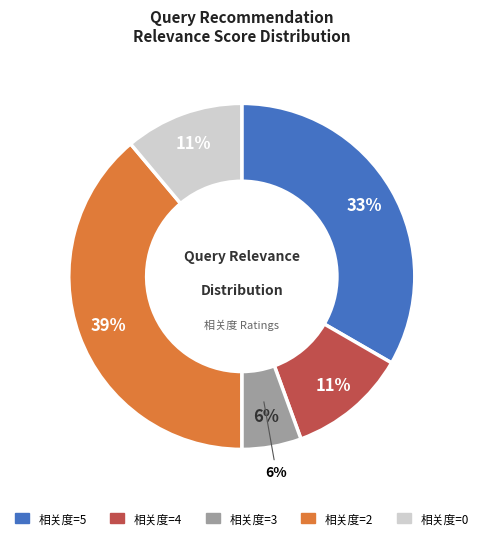

True or false: 相关度=2 accounts for 52% of the total.

False